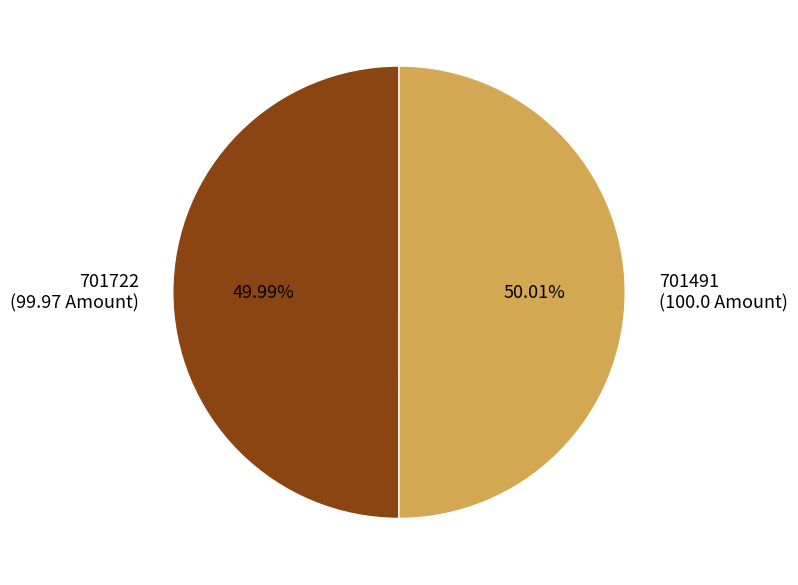

How many slices are in this pie chart?

2